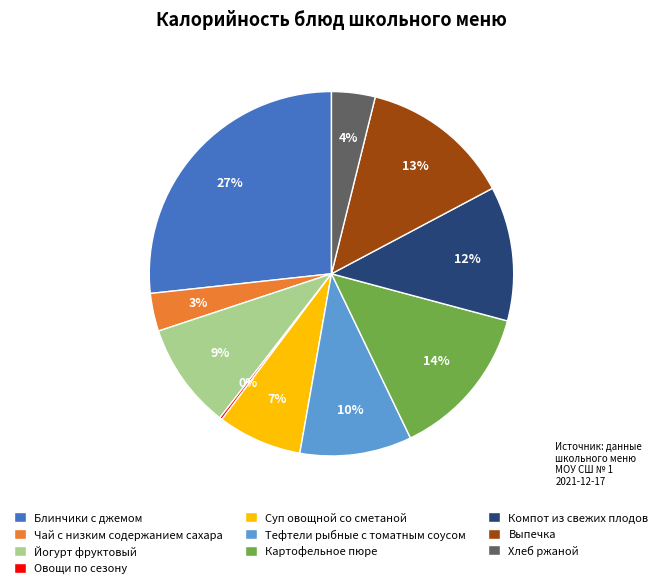

True or false: Блинчики с джемом accounts for 27% of the total.

True